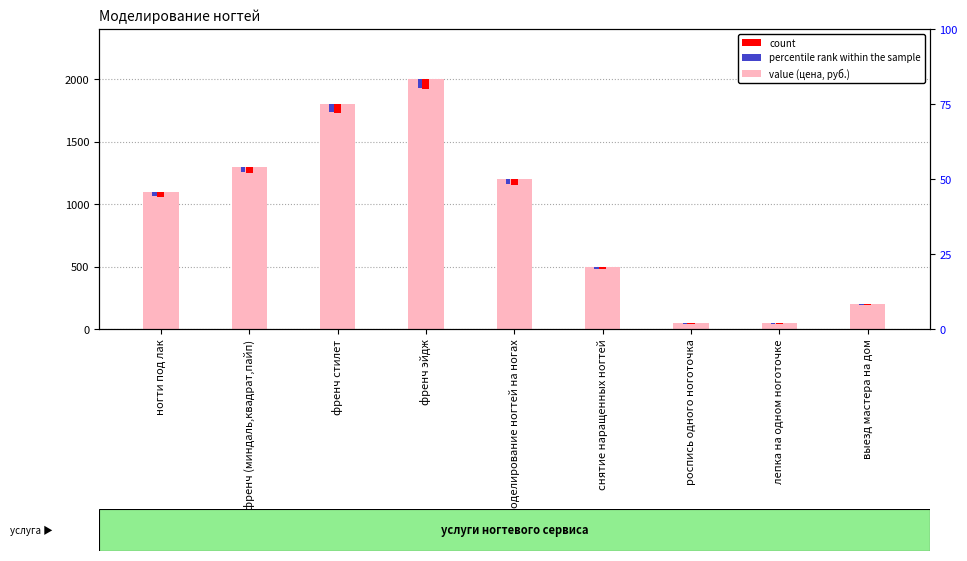

What is the greatest value displayed?

2000.0